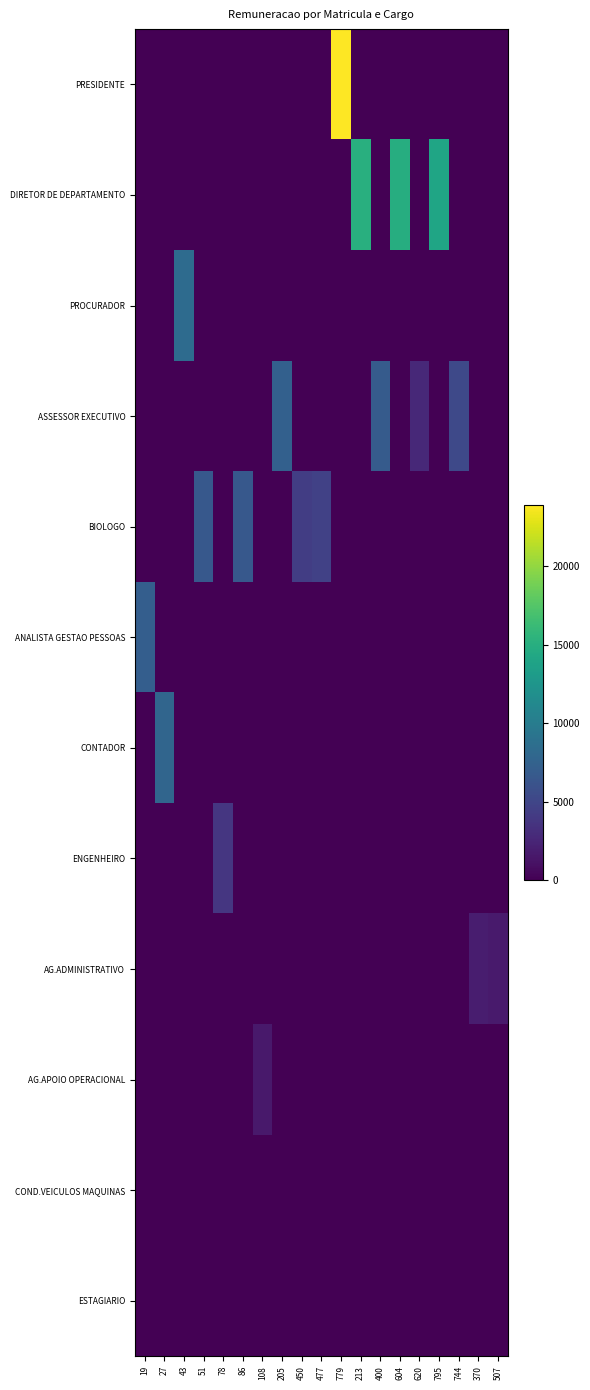

At how many categories does at least one series exceed 5833?

11